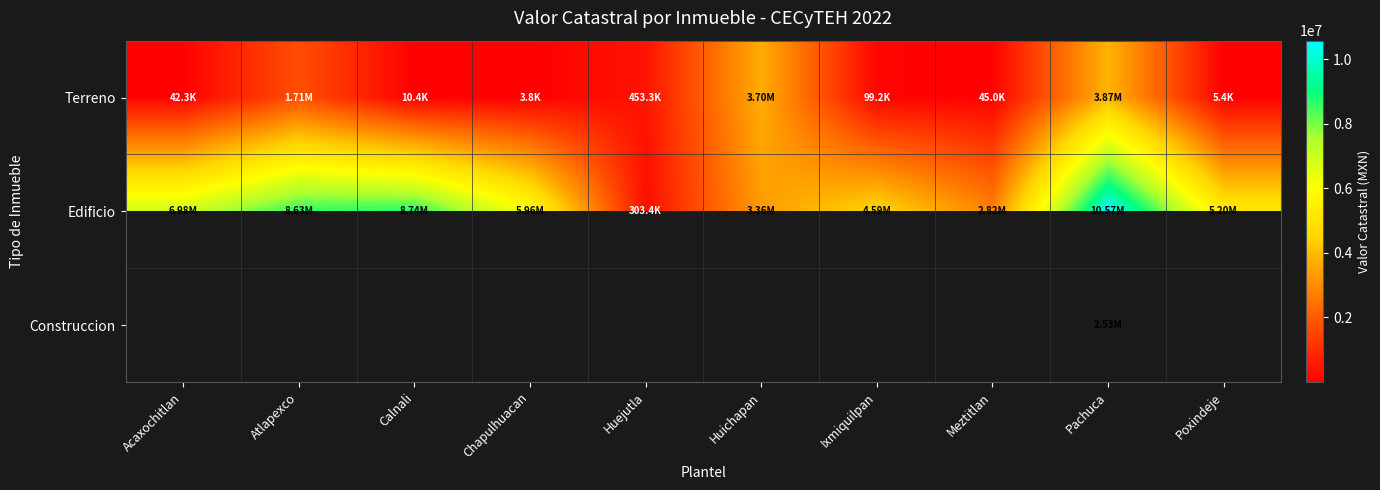

Is it true that Edificio equals 2818091.5 at Meztitlan?

True